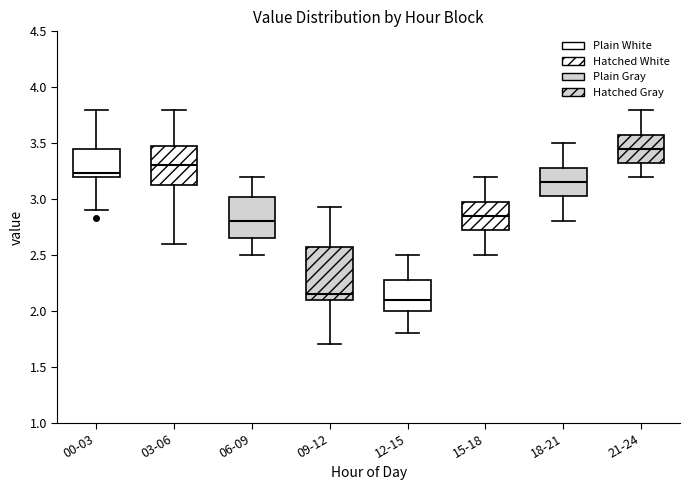

Which box's median line is the highest?

21-24